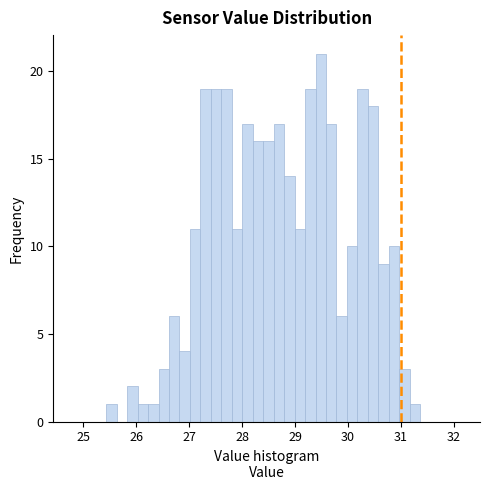

Read against the x-axis, roughly where is the centre of the tallest bar?

29.5